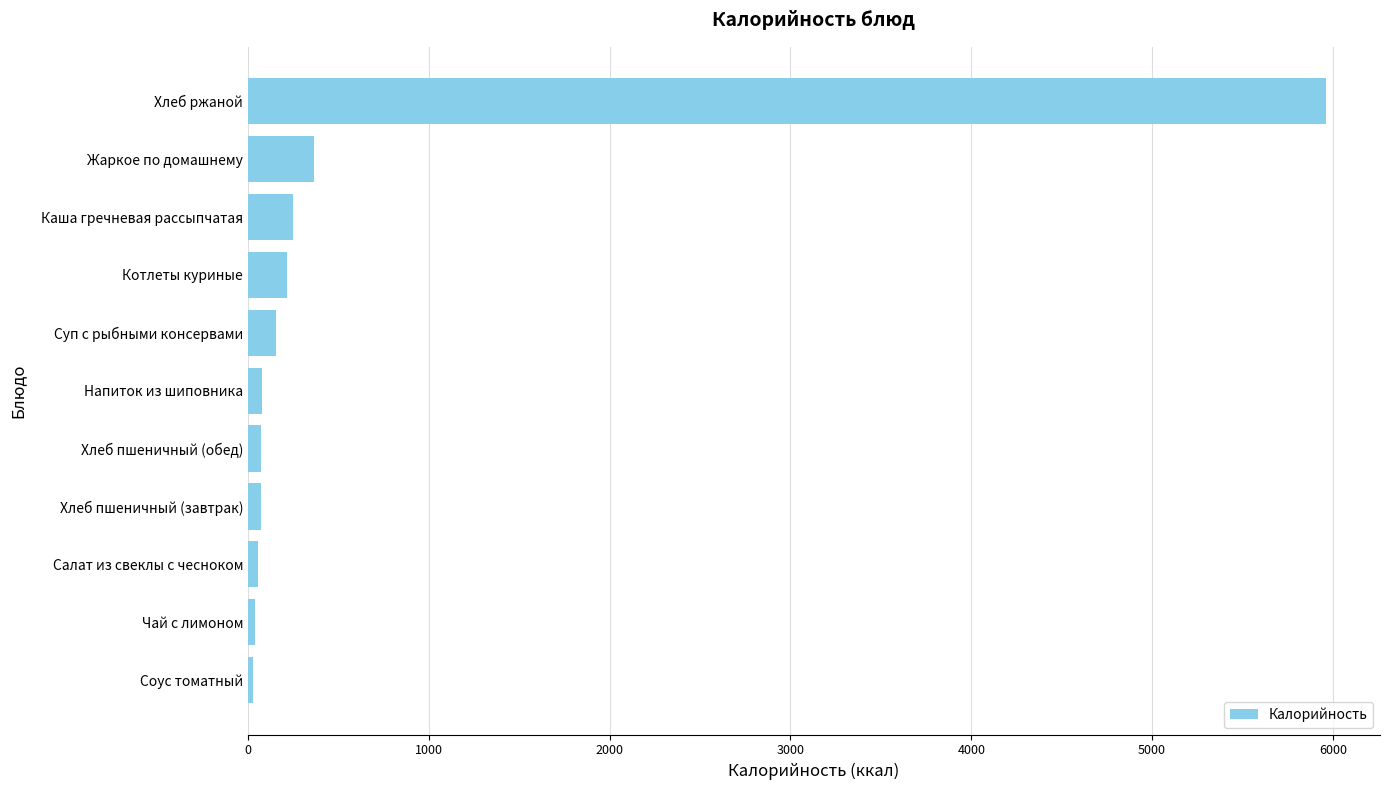

At which label is the value closest to 2994?

Жаркое по домашнему